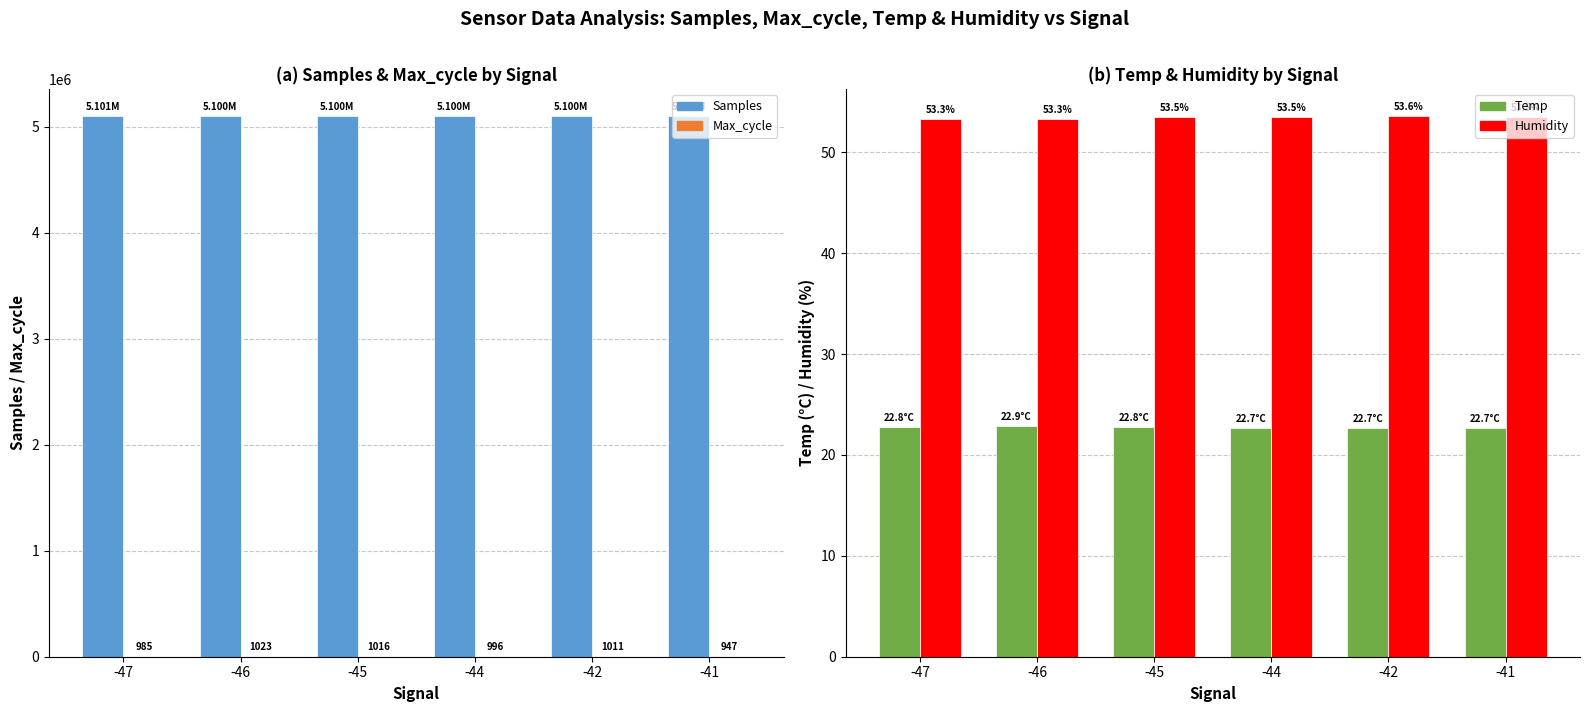

Does the chart contain any negative values?

No